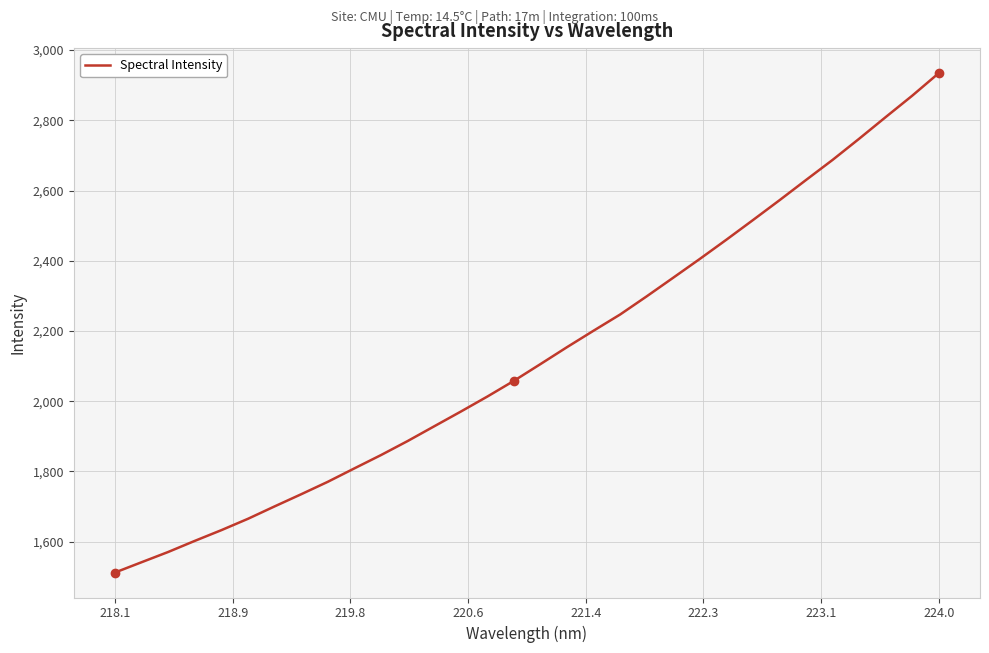

What is the difference between the maximum and minimum values?

1422.5